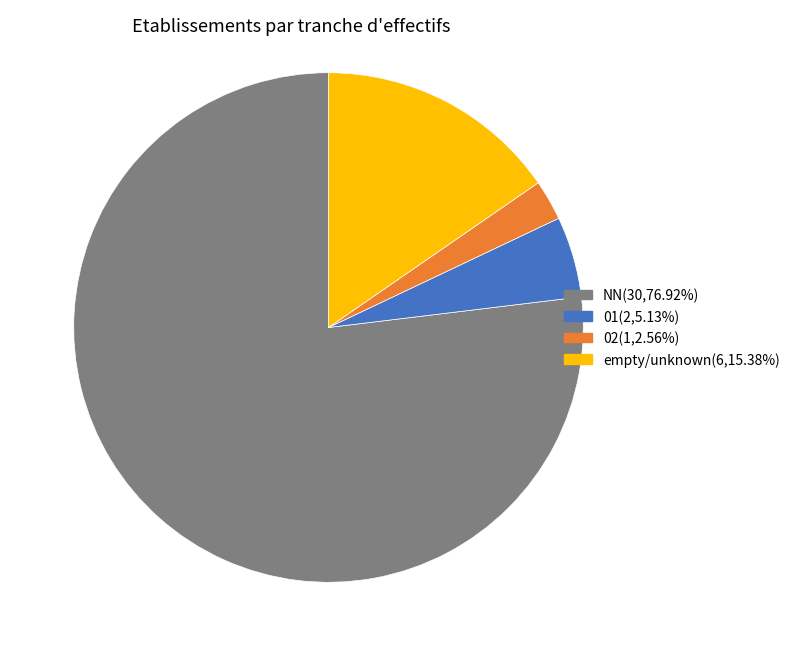

Is there a majority slice in this chart?

Yes